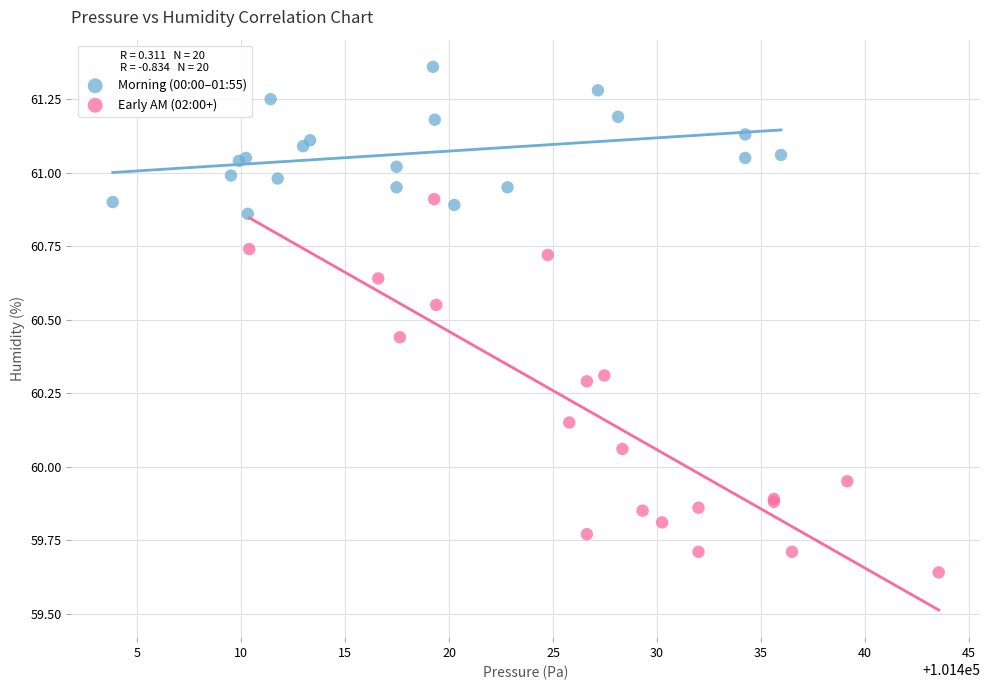

Which series contains the lowest Y value?

Early AM (02:00+)